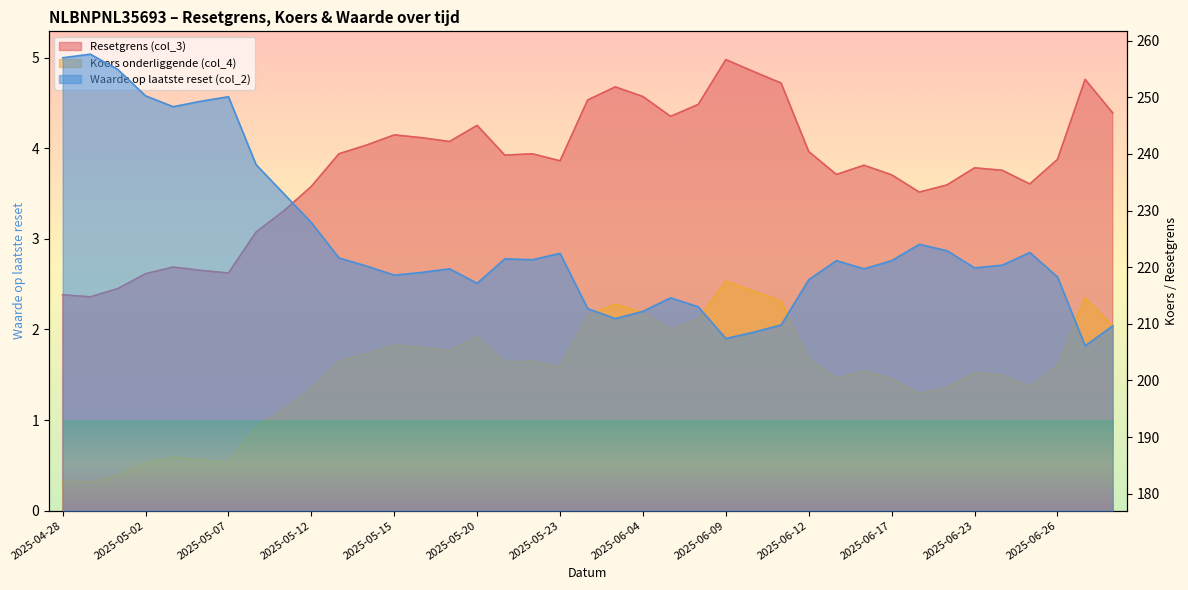

Reading right to left, extract all data points from this chart.

Resetgrens (col_3): 247.2	253.2	239.0	234.7	237.1	237.5	234.5	233.3	236.3	238.0	236.4	240.4	252.5	254.6	256.7	248.7	246.6	250.1	251.8	249.5	238.8	240.0	239.8	245.1	242.2	242.9	243.4	241.6	240.0	234.3	229.9	226.2	219.0	219.4	220.0	218.8	216.2	214.8	215.1
Koers onderliggende (col_4): 209.5	214.6	202.6	198.9	200.9	201.3	198.8	197.7	200.3	201.7	200.3	203.8	214.0	215.7	217.5	210.8	209.0	212.0	213.4	211.5	202.4	203.4	203.2	207.7	205.2	205.8	206.2	204.7	203.4	198.5	194.8	191.7	185.6	186.0	186.5	185.5	183.2	182.0	182.3
Waarde op laatste reset (col_2): 2.0	1.8	2.6	2.9	2.7	2.7	2.9	2.9	2.8	2.7	2.8	2.5	2.0	2.0	1.9	2.2	2.4	2.2	2.1	2.2	2.8	2.8	2.8	2.5	2.7	2.6	2.6	2.7	2.8	3.2	3.5	3.8	4.6	4.5	4.5	4.6	4.9	5.0	5.0